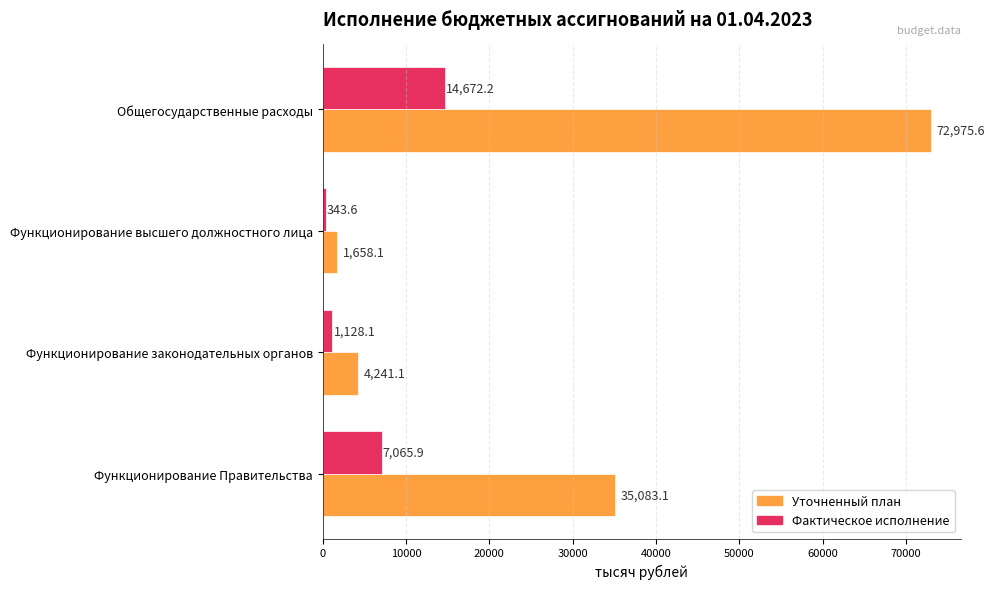

What is the difference between the highest and lowest values at Общегосударственные расходы?

58303.4